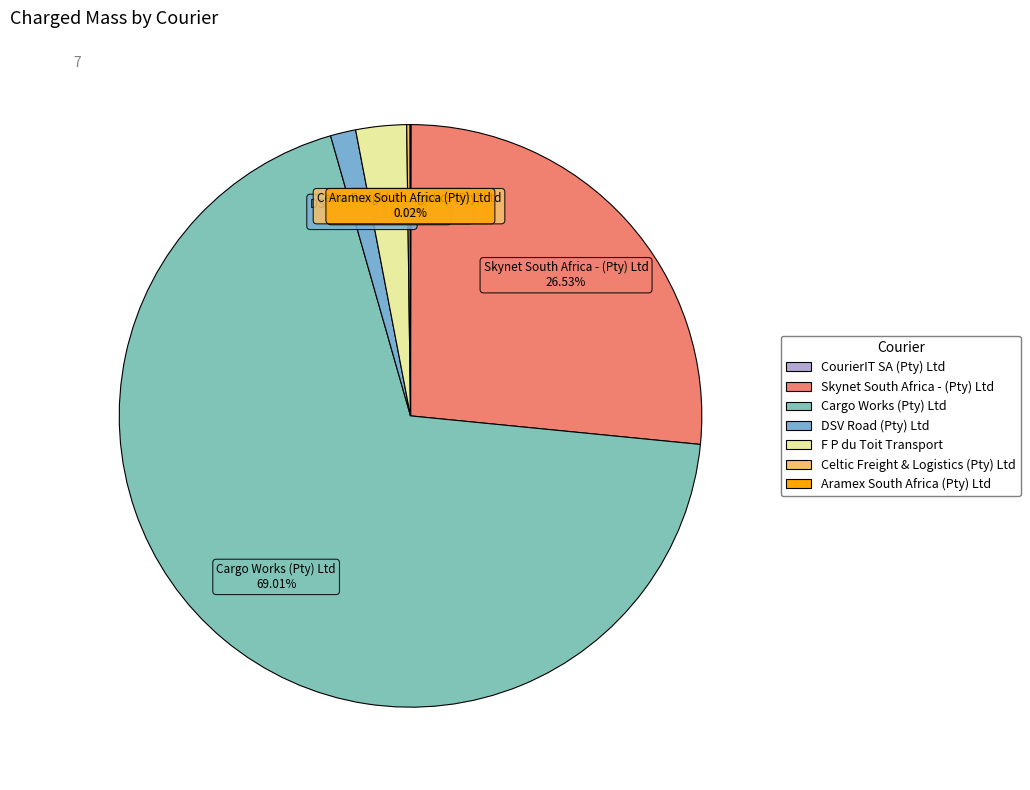

Which category has the biggest portion of the pie?

Cargo Works (Pty) Ltd